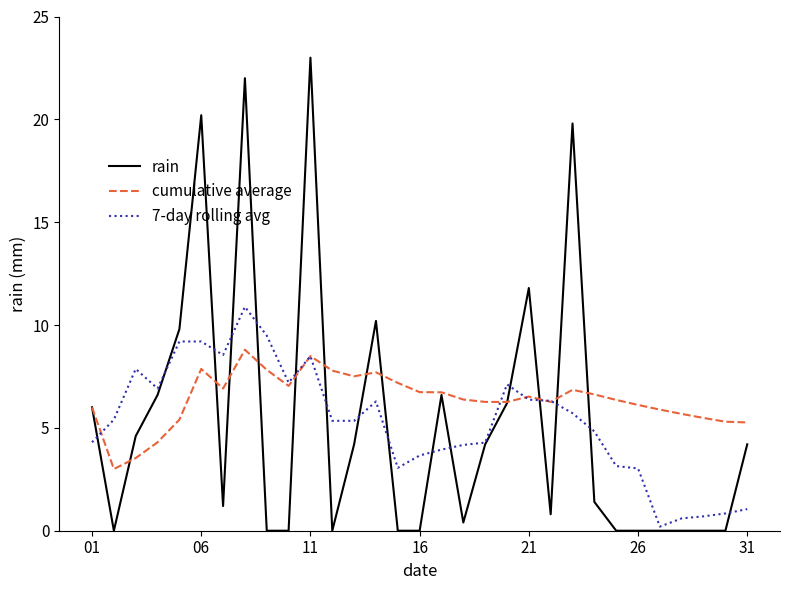

What is the maximum value shown in the chart?

23.0